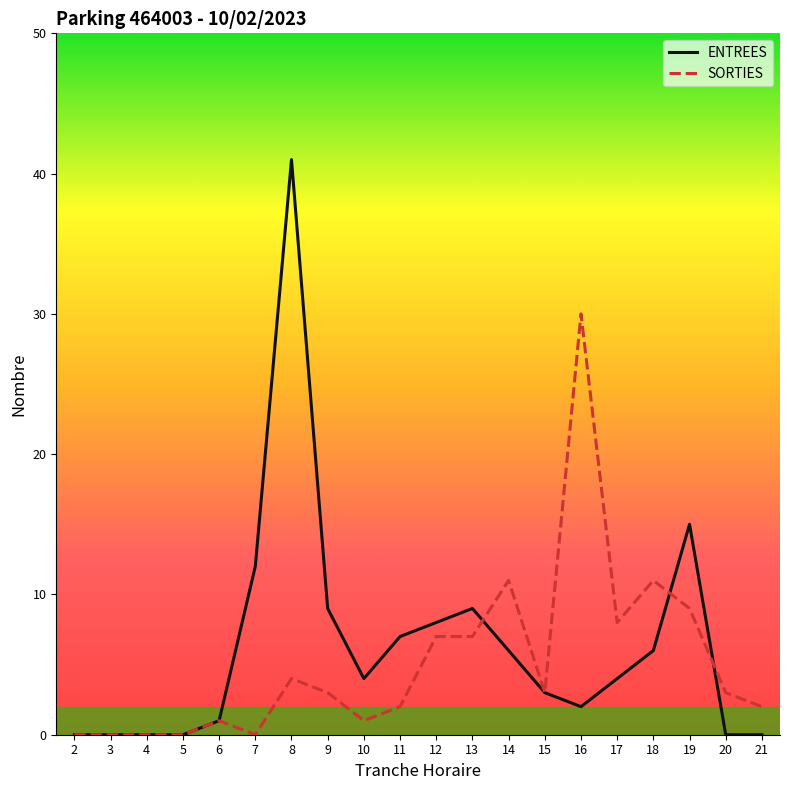

Which series has the largest range (max minus min)?

ENTREES